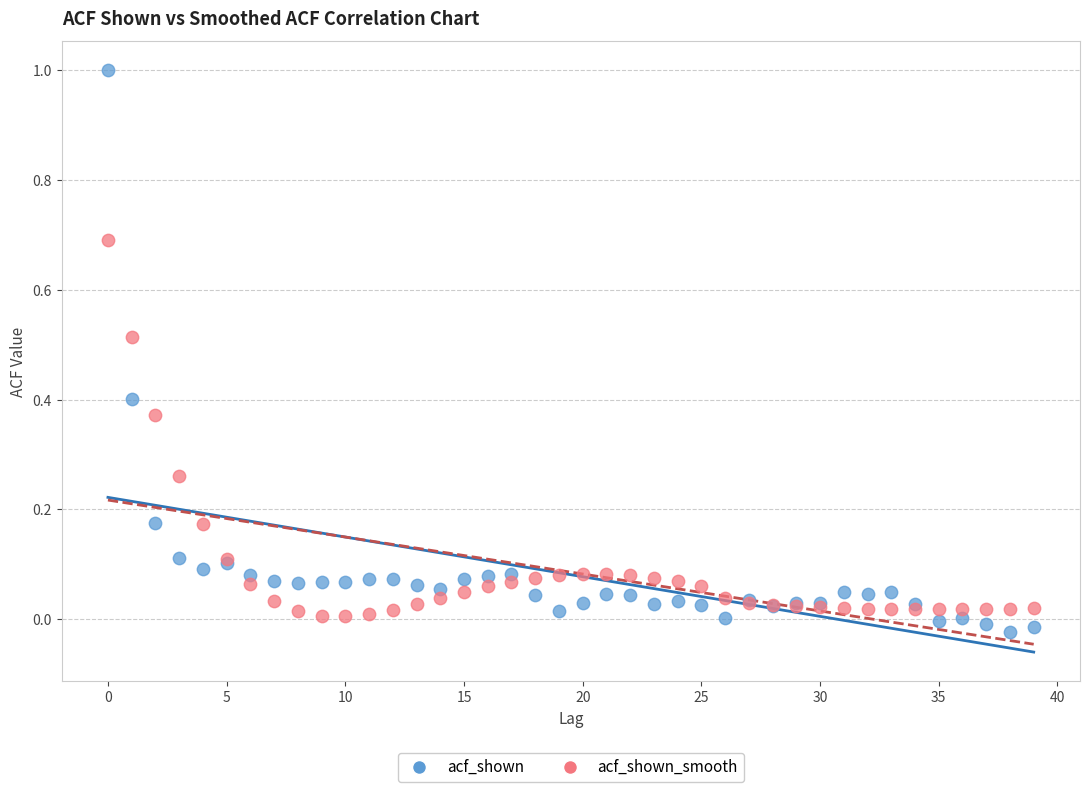

Which series has the largest Y range (max minus min)?

acf_shown